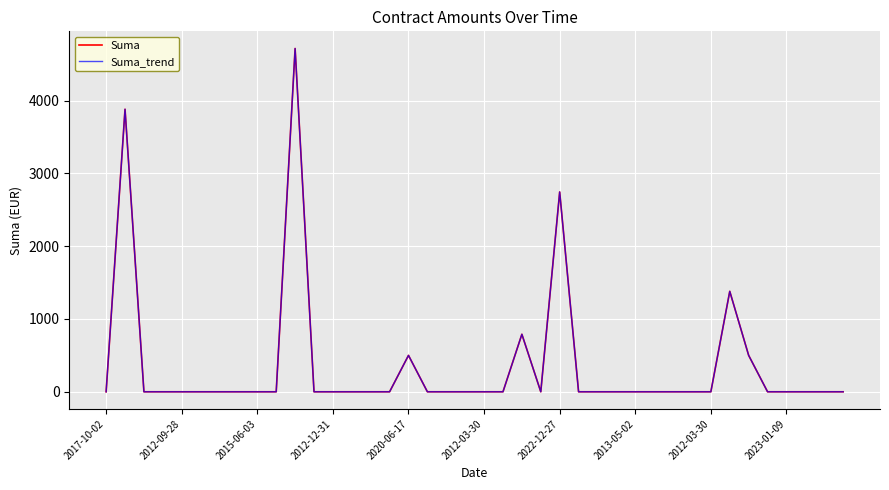

Is this an area chart (filled region under the line)?

No